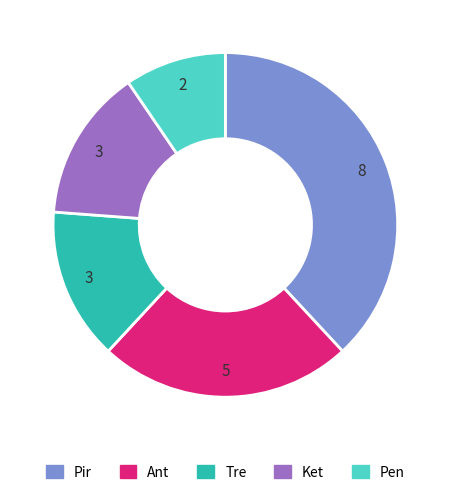

Approximately how many times larger is the value at Pen compared to Ket?

0.7